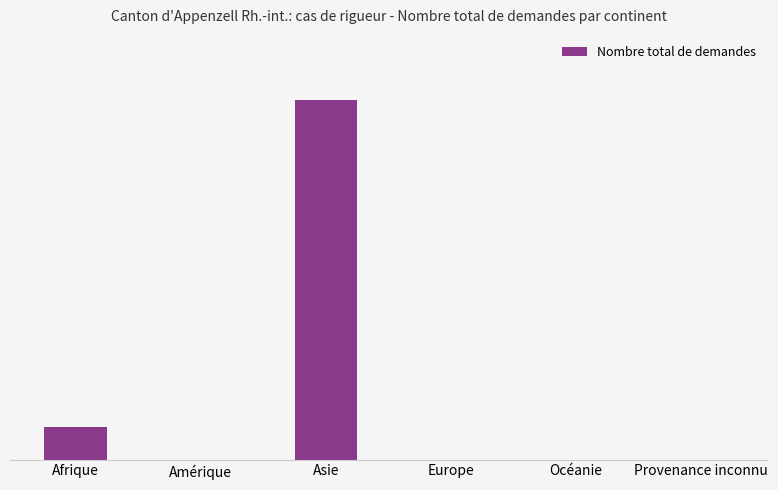

What is the approximate value at Asie, to the nearest 5?

10